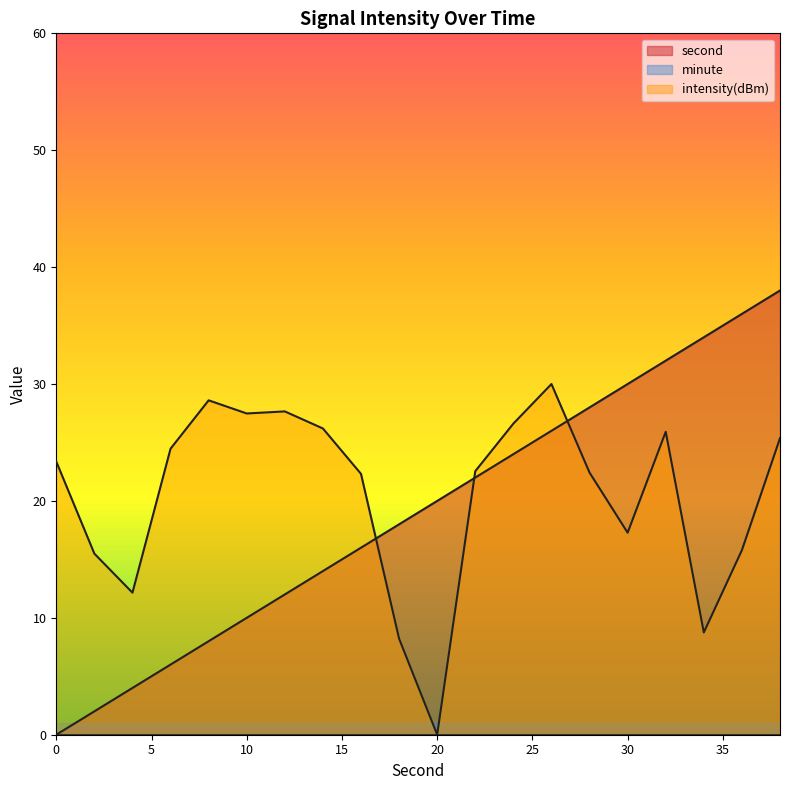

What is the sum of the second values at 6 and 24?

30.0